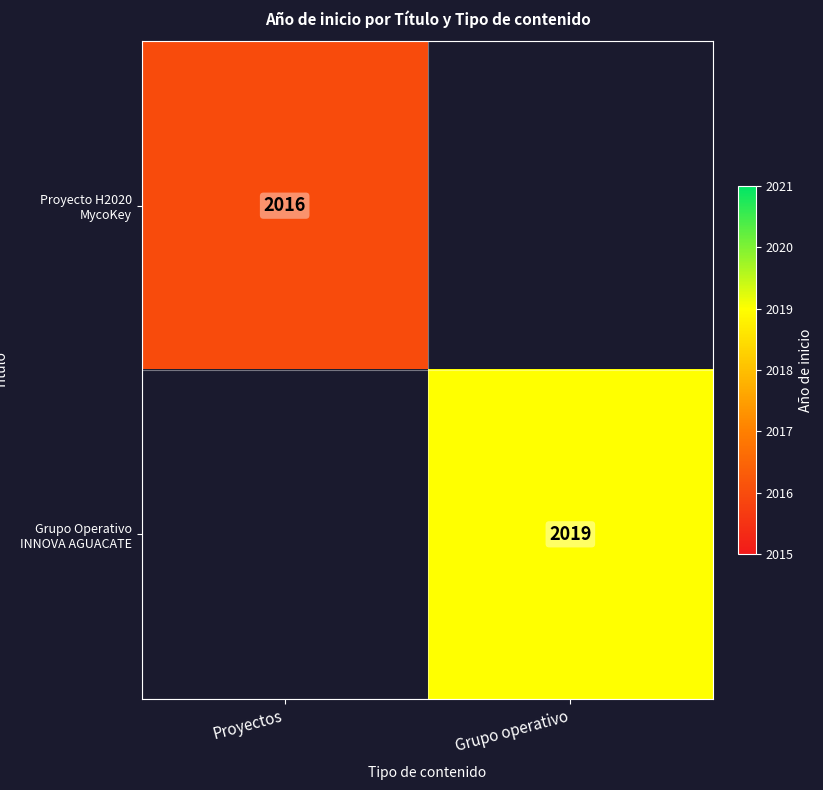

True or false: Proyecto H2020 MycoKey has a value of 1272.4 at Proyectos.

False